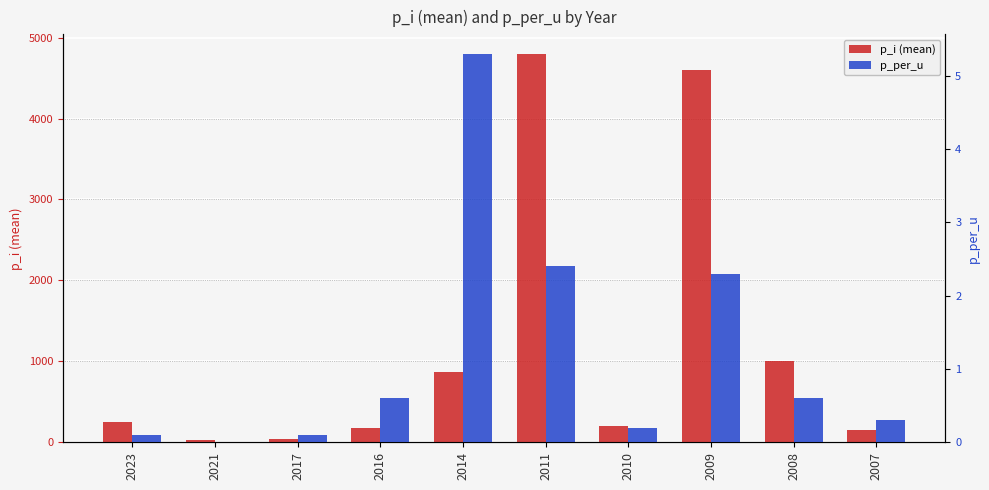

Reading left to right, transcribe all the data shown in this chart.

p_i (mean): 2023=250.0	2021=30.0	2017=45.0	2016=180.0	2014=870.0	2011=4800.0	2010=200.0	2009=4600.0	2008=1000.0	2007=150.0
p_per_u: 2023=0.1	2021=0.0	2017=0.1	2016=0.6	2014=5.3	2011=2.4	2010=0.2	2009=2.3	2008=0.6	2007=0.3